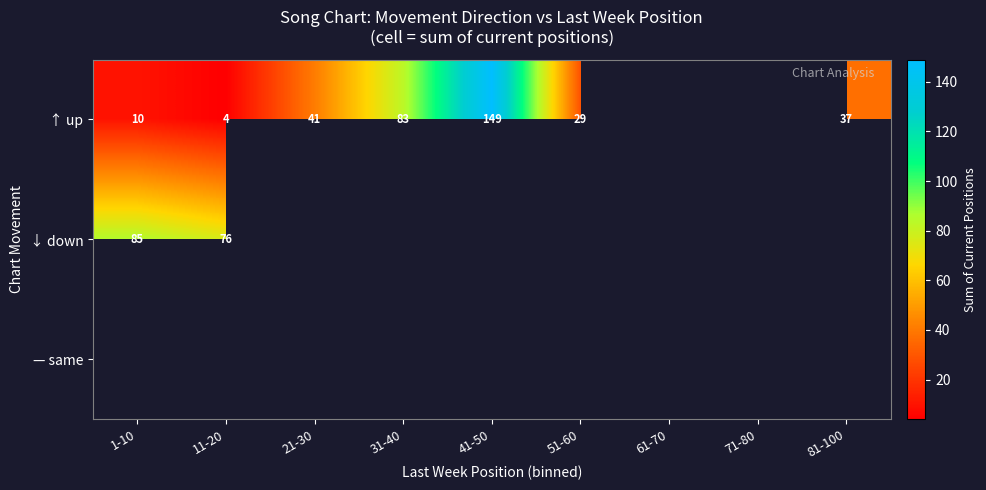

How many series are shown in this chart?

3